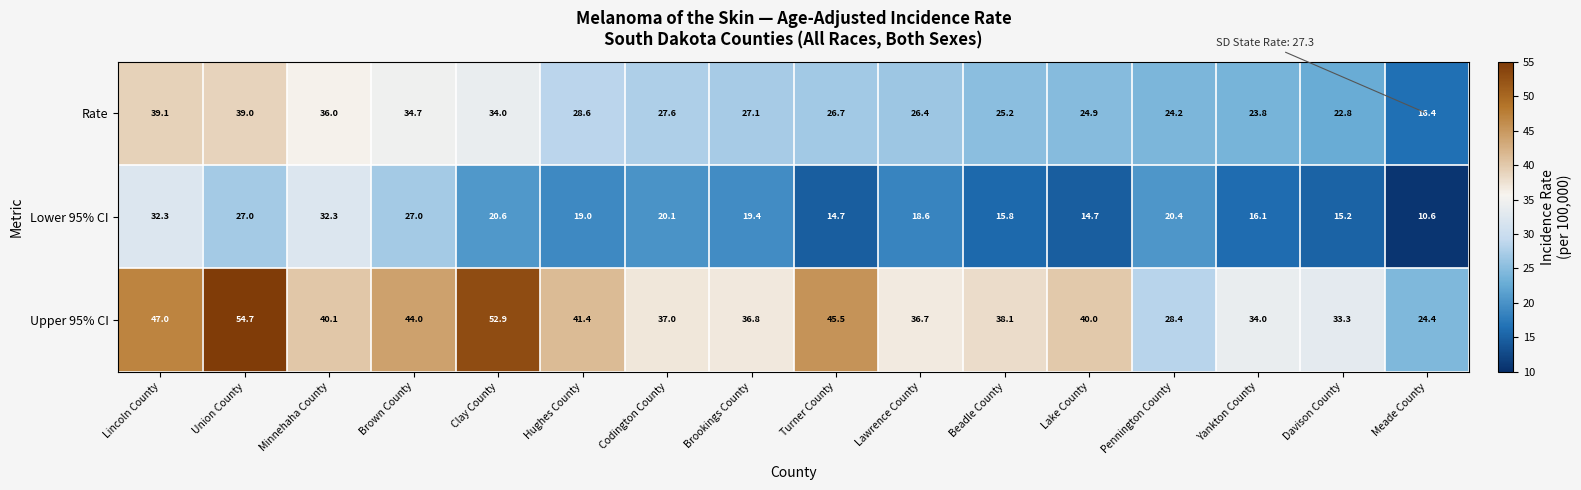

The Upper 95% CI series shows 19.9 at Lincoln County. True or false?

False